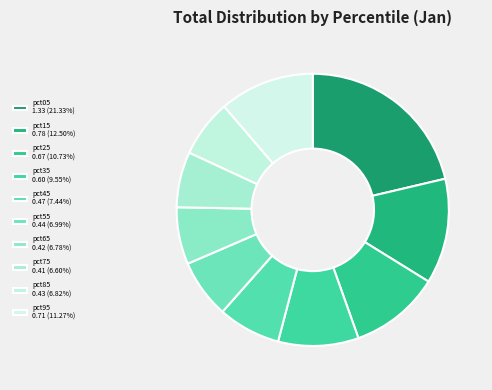

Between pct75 and pct05, which is larger?

pct05